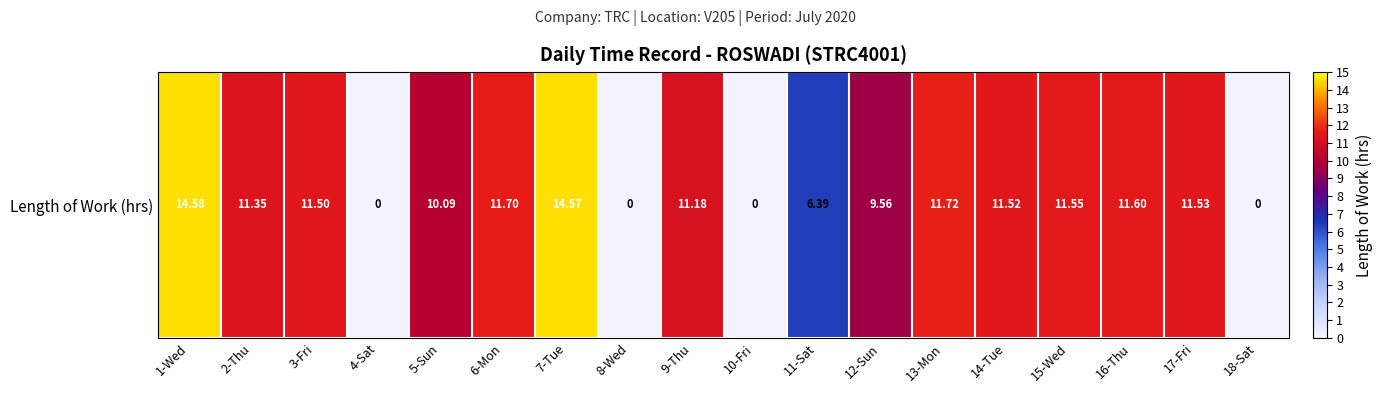

The chart shows a value of 0.0 at 8-Wed. True or false?

True